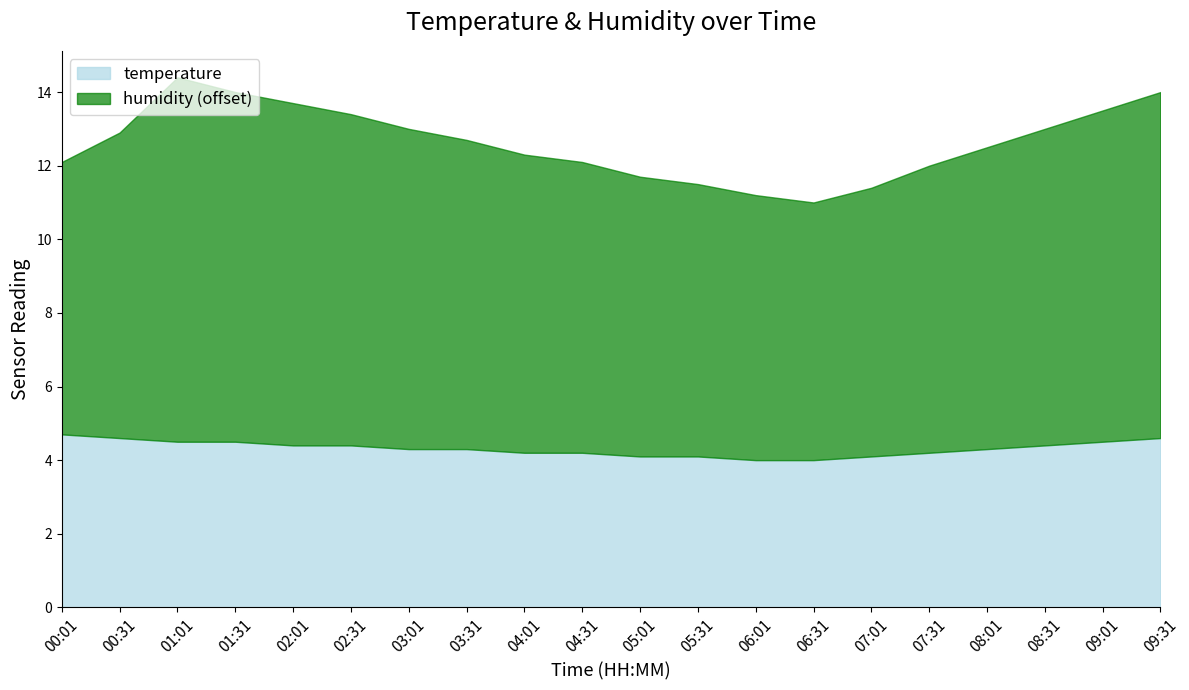

Reading right to left, transcribe all the data shown in this chart.

humidity: 09:31=69.4	09:01=69.0	08:31=68.6	08:01=68.2	07:31=67.8	07:01=67.3	06:31=67.0	06:01=67.2	05:31=67.4	05:01=67.6	04:31=67.9	04:01=68.1	03:31=68.4	03:01=68.7	02:31=69.0	02:01=69.3	01:31=69.5	01:01=69.9	00:31=68.3	00:01=67.4
temperature: 09:31=4.6	09:01=4.5	08:31=4.4	08:01=4.3	07:31=4.2	07:01=4.1	06:31=4.0	06:01=4.0	05:31=4.1	05:01=4.1	04:31=4.2	04:01=4.2	03:31=4.3	03:01=4.3	02:31=4.4	02:01=4.4	01:31=4.5	01:01=4.5	00:31=4.6	00:01=4.7